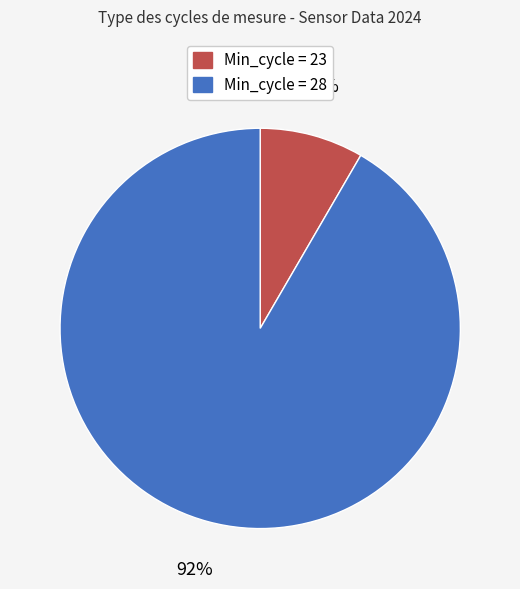

Does any single category account for the majority?

Yes